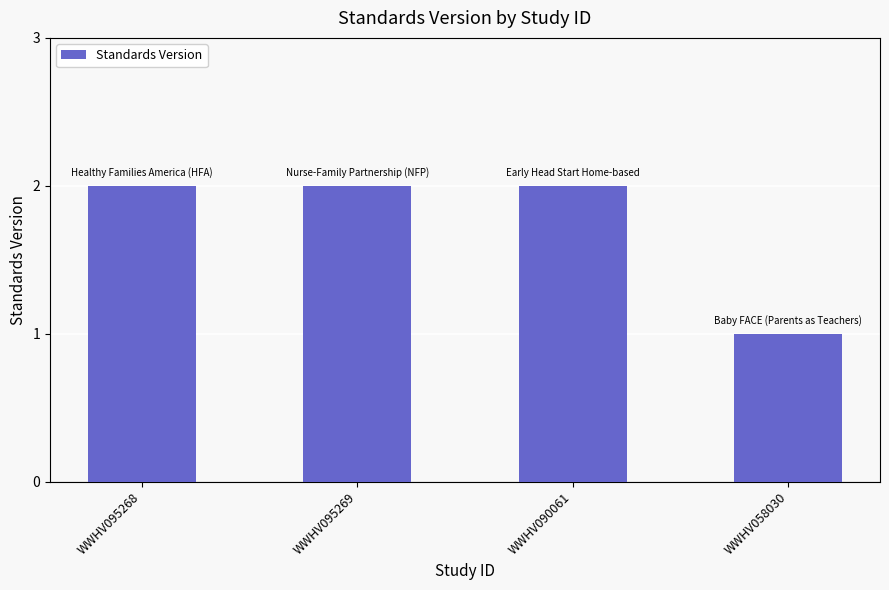

The chart shows a value of 2 at WWHV090061. True or false?

True